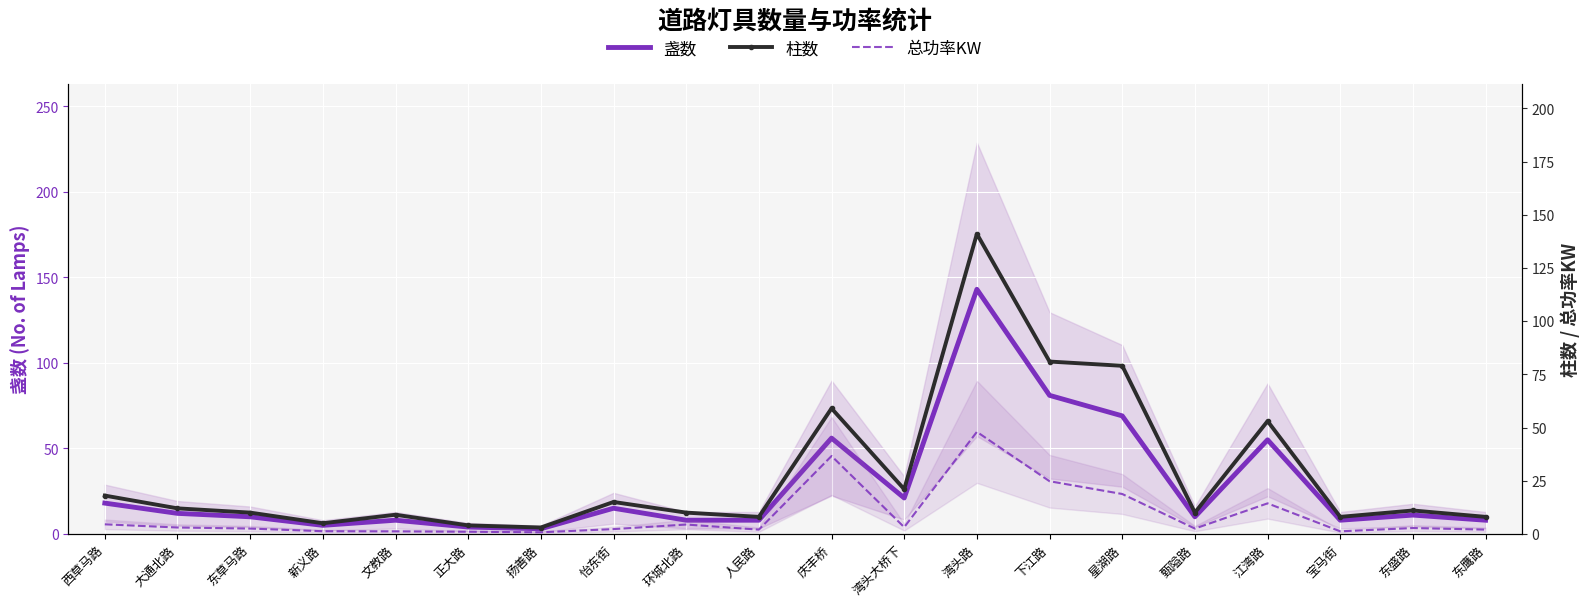

True or false: 总功率KW and 柱数 intersect in this chart.

False